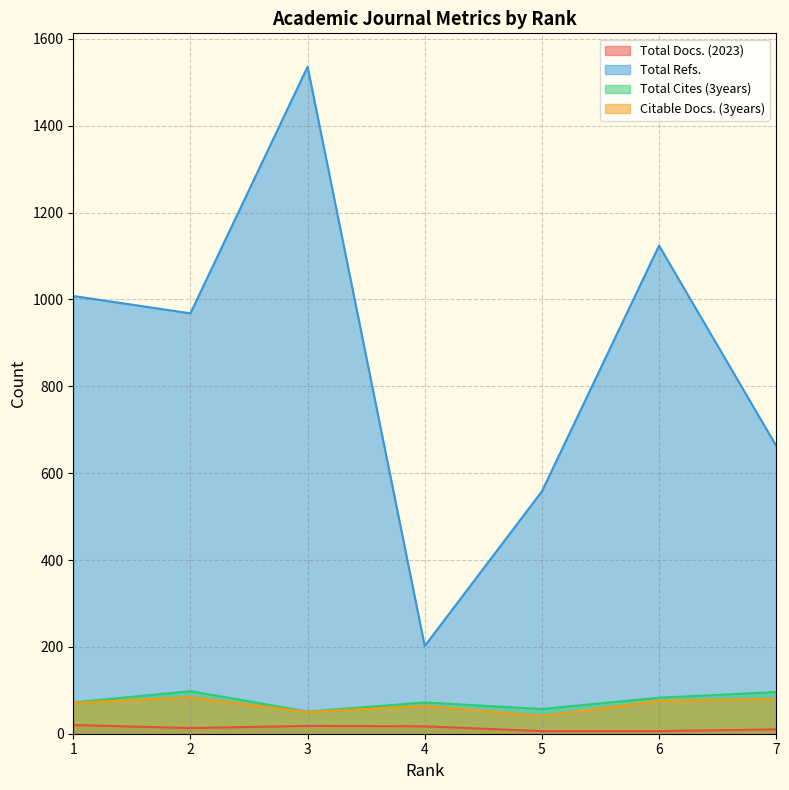

Reading left to right, extract all data points from this chart.

Total Docs. (2023): 20	13	18	17	6	6	10
Total Refs.: 1008	968	1536	202	558	1124	663
Total Cites (3years): 72	98	51	72	57	83	96
Citable Docs. (3years): 71	84	50	64	41	76	80